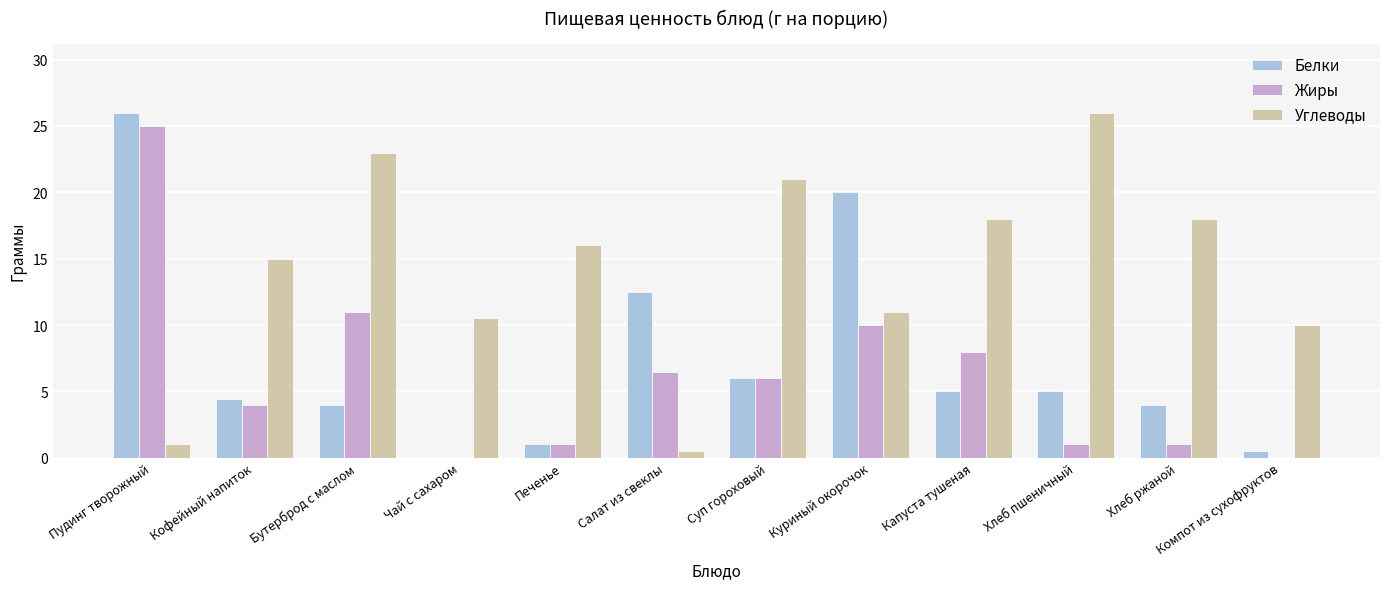

What is the total value across all series at Бутерброд с маслом?

38.0